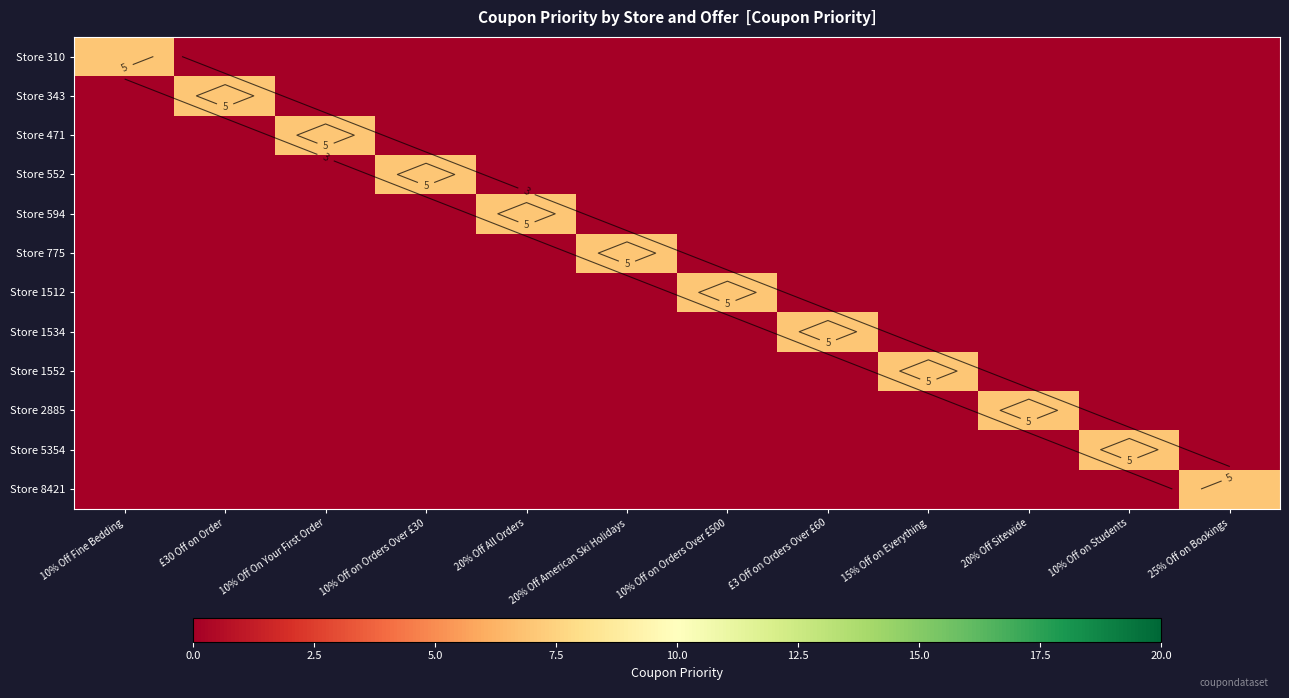

True or false: Store 310 has a value of 0 at 10% Off on Students.

True